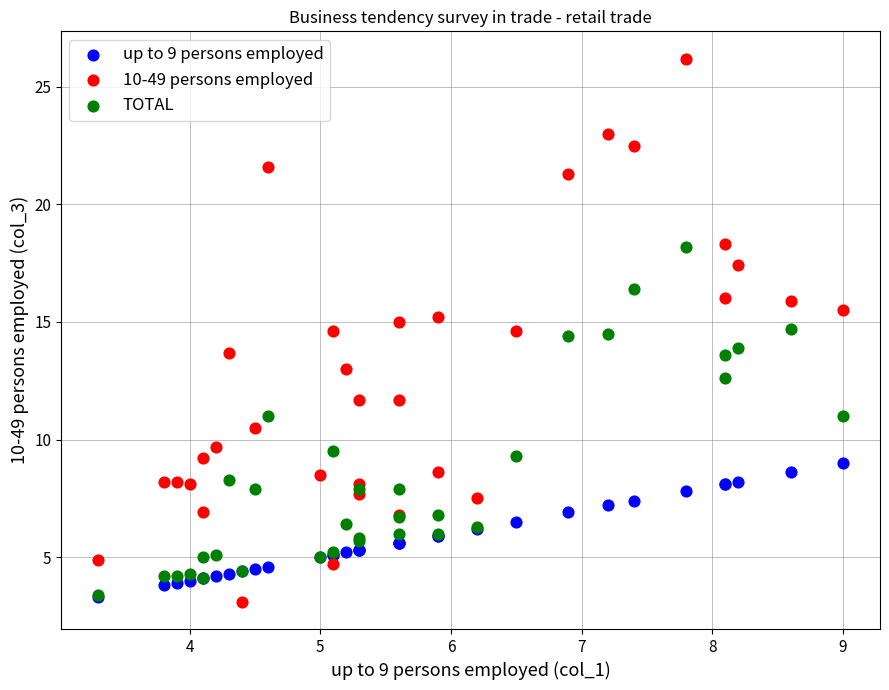

What are all the series names shown in the legend?

up to 9 persons employed, 10-49 persons employed, TOTAL